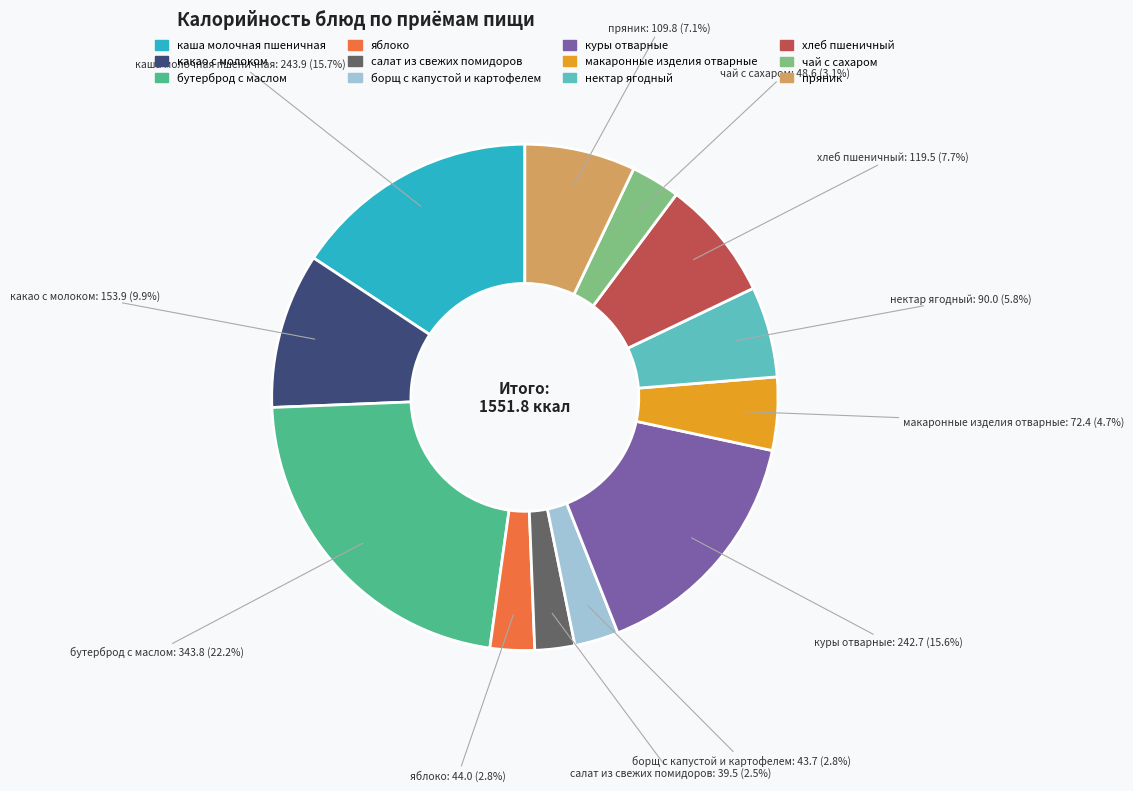

What is the largest slice in the pie chart?

бутерброд с маслом